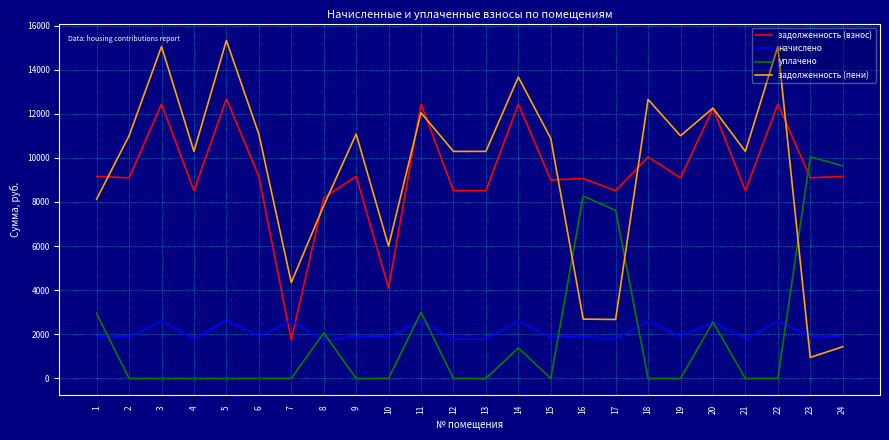

Is the value of задолженность (пени) at 8 greater than the value of задолженность (взнос) at 23?

No